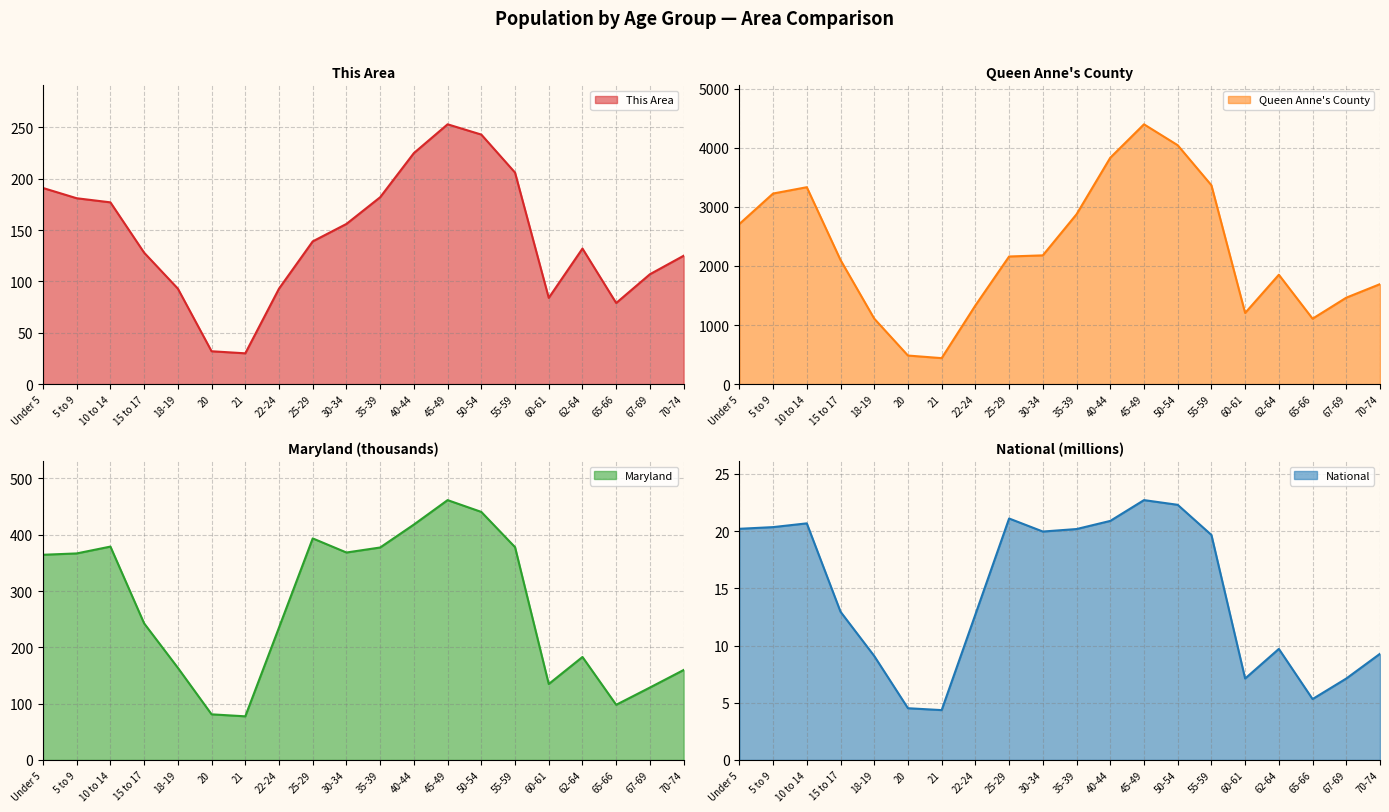

Reading right to left, transcribe all the data shown in this chart.

This Area: 125.0	107.0	79.0	132.0	84.0	206.0	243.0	253.0	225.0	182.0	156.0	139.0	93.0	30.0	32.0	93.0	128.0	177.0	181.0	191.0
Queen Anne's County: 1693.0	1464.0	1108.0	1852.0	1205.0	3367.0	4045.0	4399.0	3833.0	2876.0	2180.0	2161.0	1332.0	440.0	484.0	1109.0	2102.0	3334.0	3227.0	2711.0
Maryland: 159.8	128.6	98.0	182.9	134.9	378.0	440.6	461.6	418.2	377.4	368.5	393.5	235.2	77.5	81.0	163.7	242.6	379.0	366.9	364.5
National: 9.3	7.1	5.3	9.7	7.1	19.7	22.3	22.7	20.9	20.2	20.0	21.1	12.7	4.4	4.5	9.1	13.0	20.7	20.3	20.2